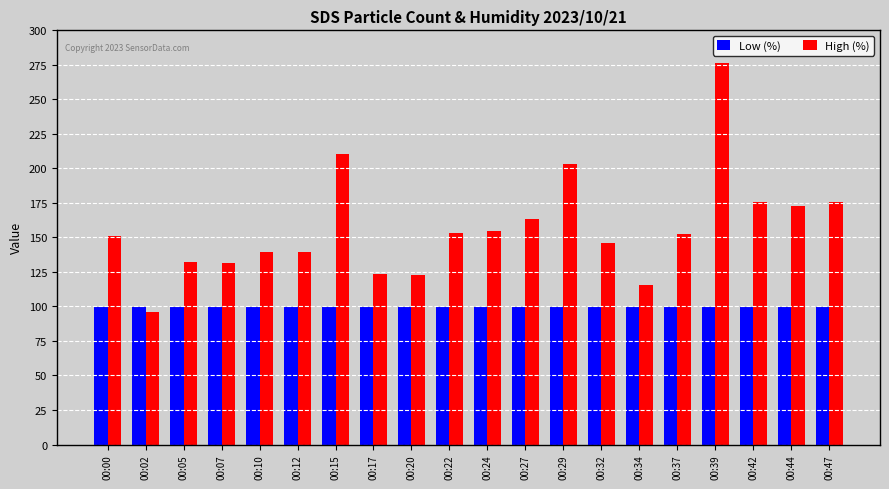

True or false: High (%) has a value of 79.3 at 00:37.

False